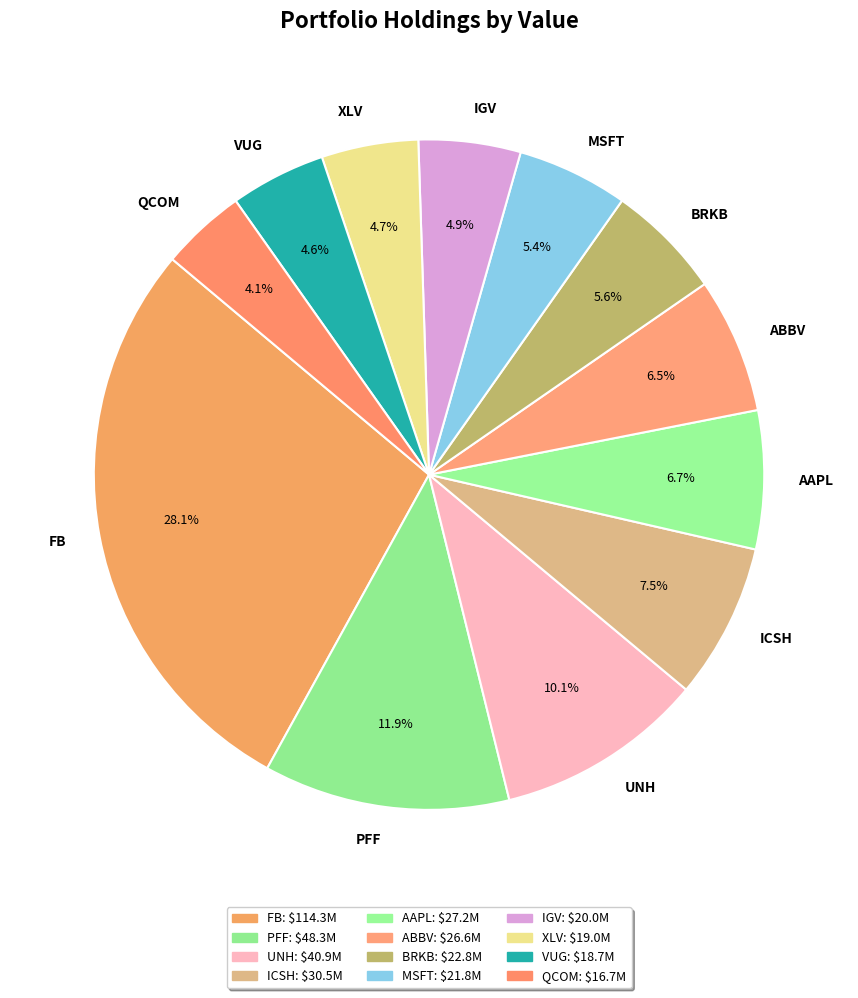

How many slices are in this pie chart?

12